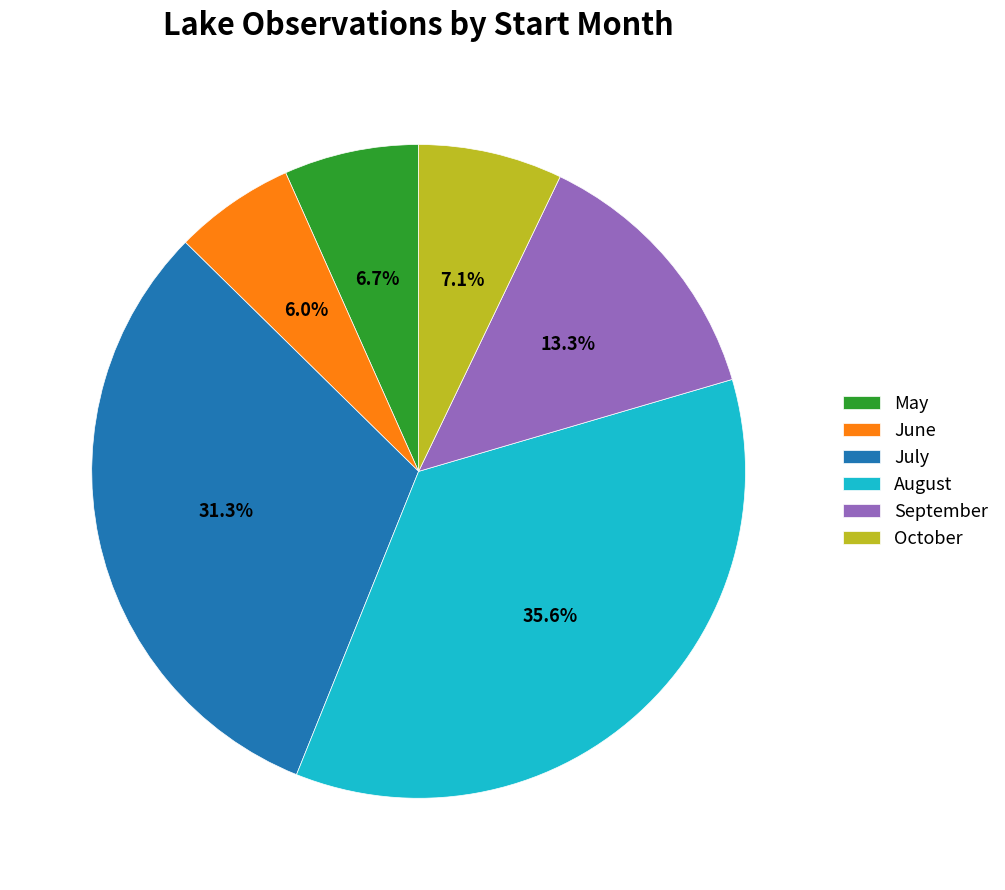

Count the number of slices in the pie.

6